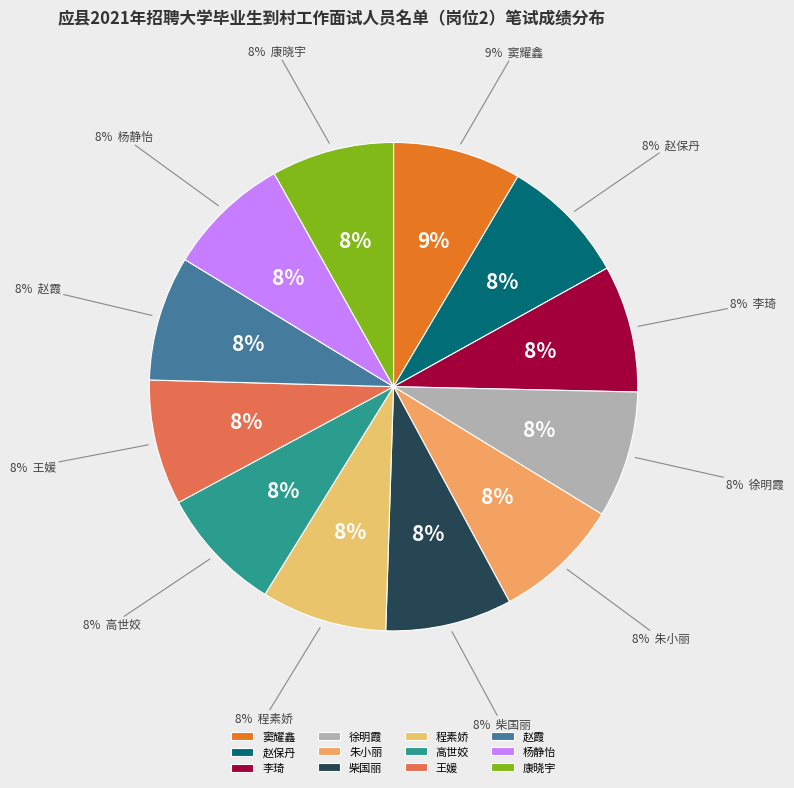

What is the ratio of the value at 王媛 to the value at 李琦?

1.0